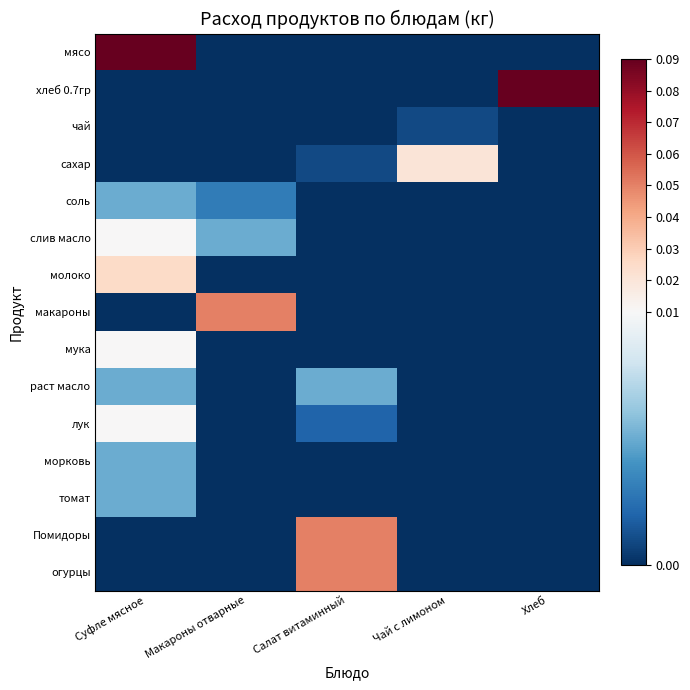

How many series are shown in this chart?

15